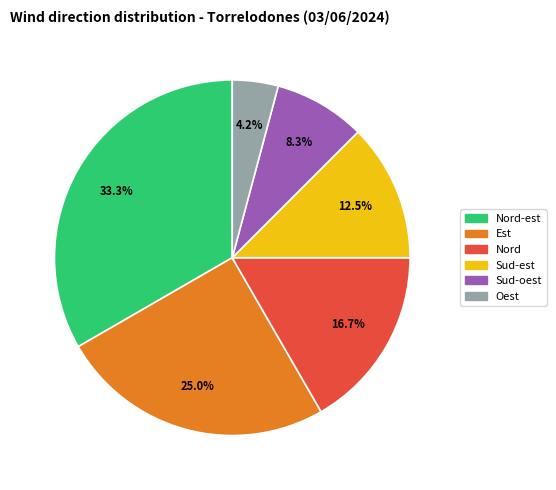

True or false: Nord accounts for 29% of the total.

False